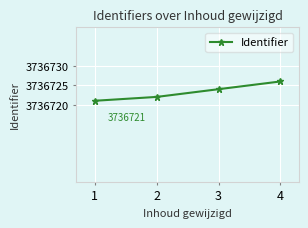

The chart shows a value of 6297148 at 4. True or false?

False